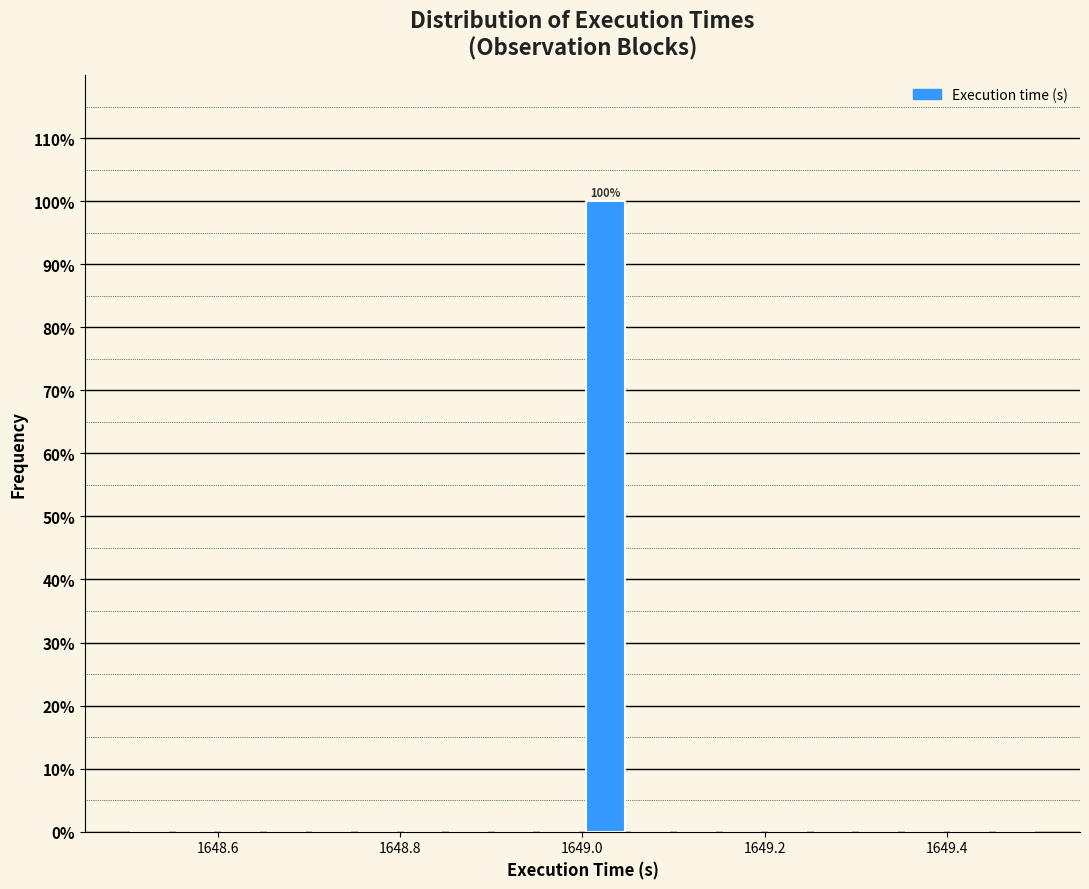

Around what value on the x-axis is the tallest bar? Give the approximate position of its centre, as read against the axis.

1649.02